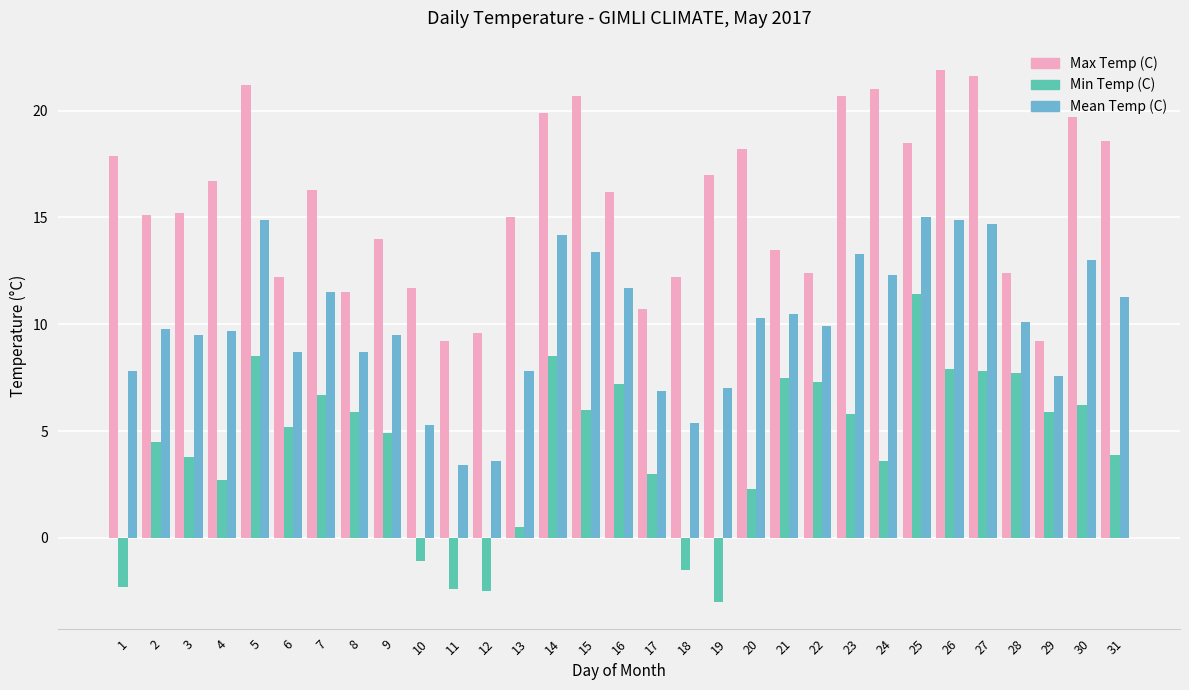

How many data points in Max Temp (C) are less than 16?

15